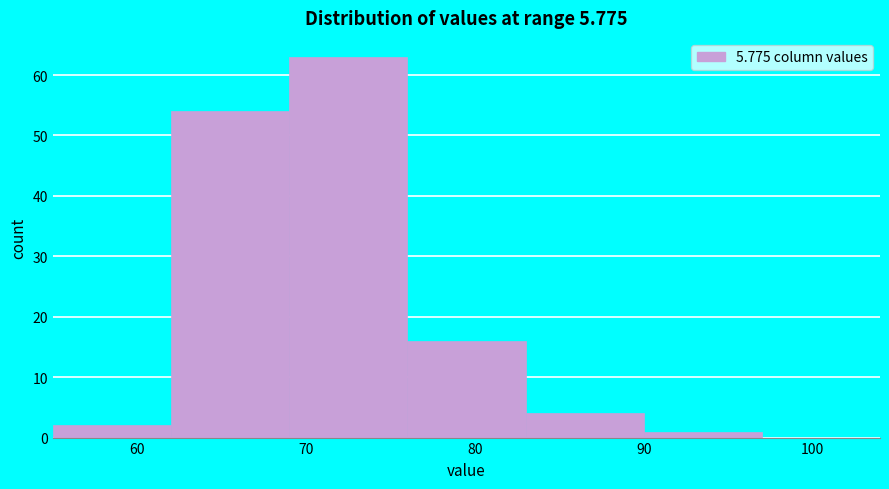

Reading left to right, list every bar in this chart as the range it spans on the x-axis followed by its height. The values are not printed on the chart, so give them approximately, as read against the axis.

55 to 62: 2
62 to 69: 54
69 to 76: 63
76 to 83: 16
83 to 90: 4
90 to 97: 1
97 to 104: 0